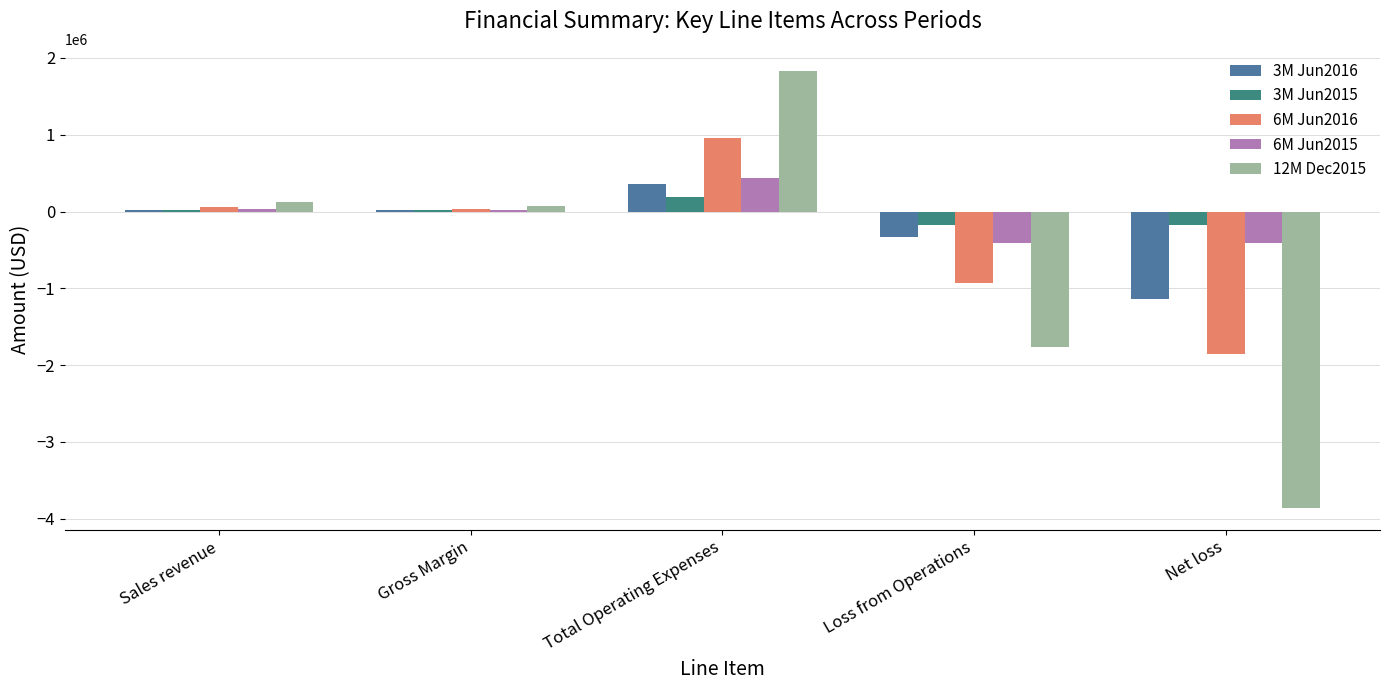

What is the total value across all series at Net loss?

-7437685